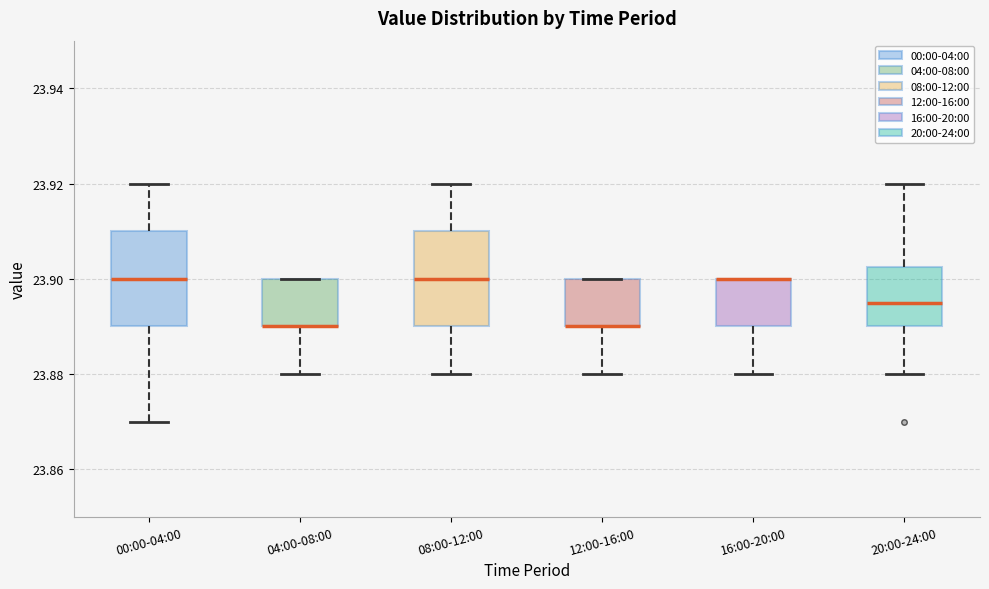

Where is the upper edge of the box for 16:00-20:00 on the y-axis? The values are not printed on the chart, so give them approximately, as read against the axis.

23.900